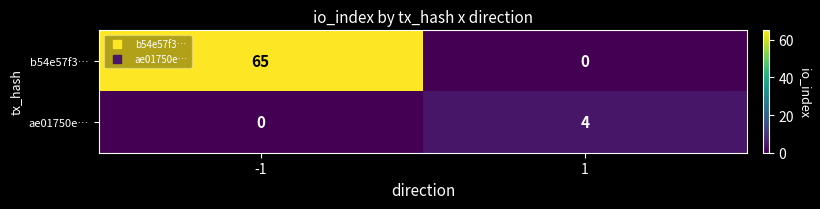

What is the maximum value for b54e57f3…?

65